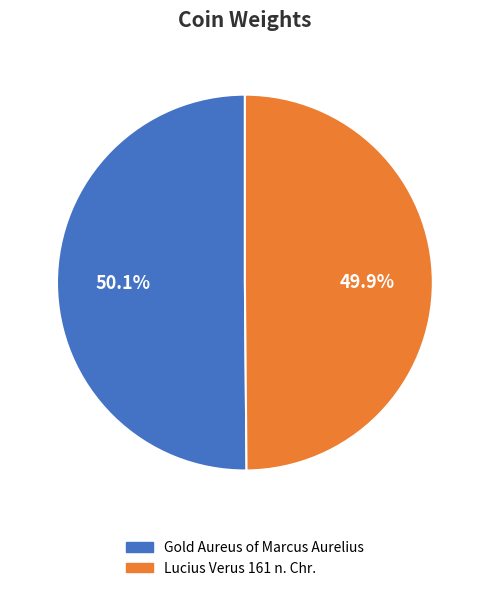

True or false: Lucius Verus 161 n. Chr. accounts for 42% of the total.

False